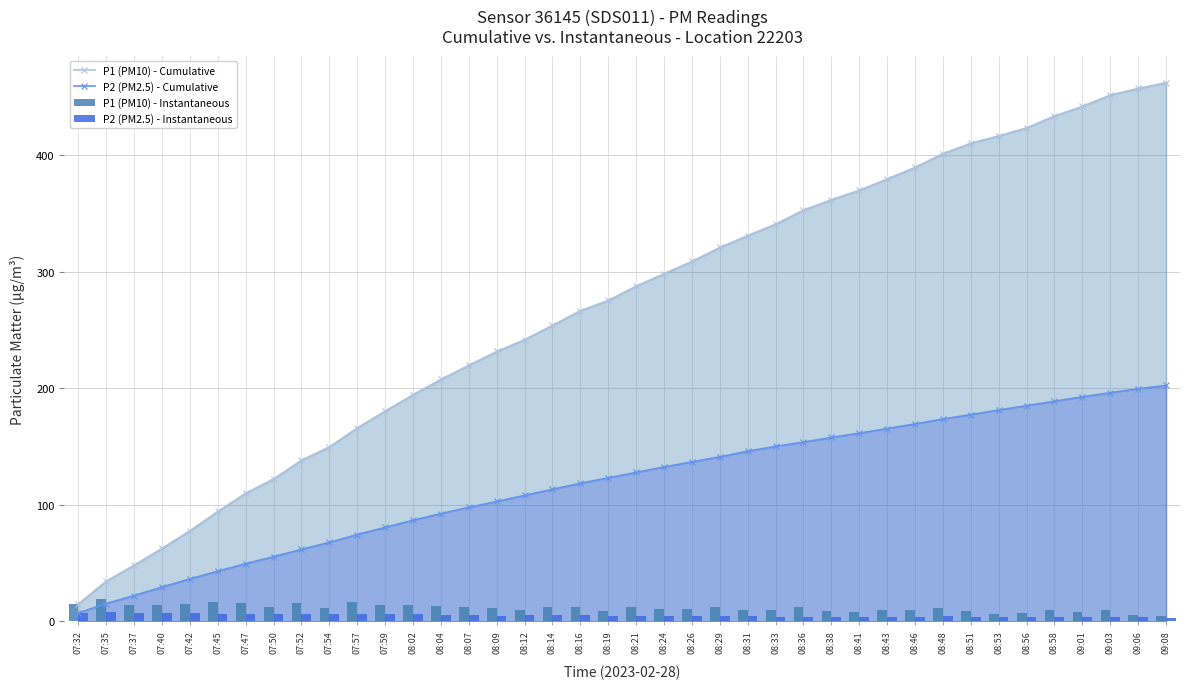

How many data points in P1 (PM10) - Cumulative are above 287?

20